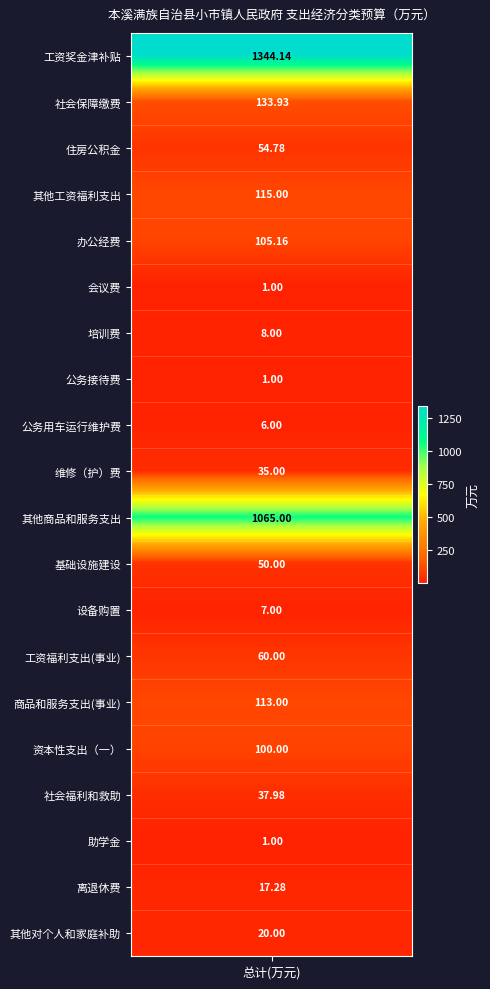

What is the difference between the second highest and second lowest values?

1064.0